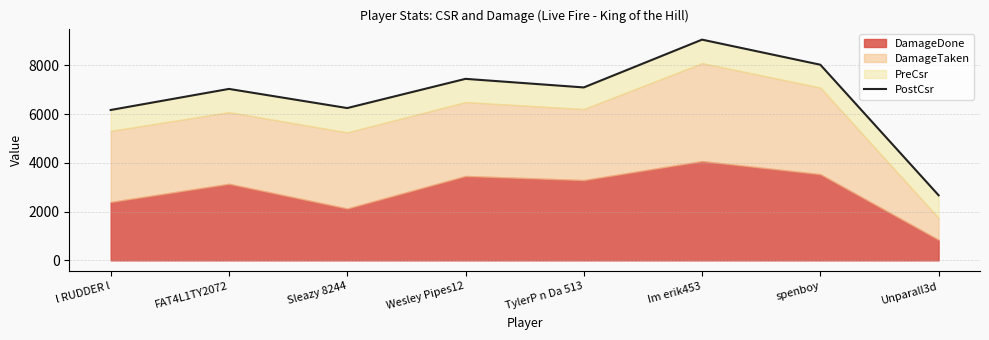

What is the label of the 5th point from the left?

TylerP n Da 513